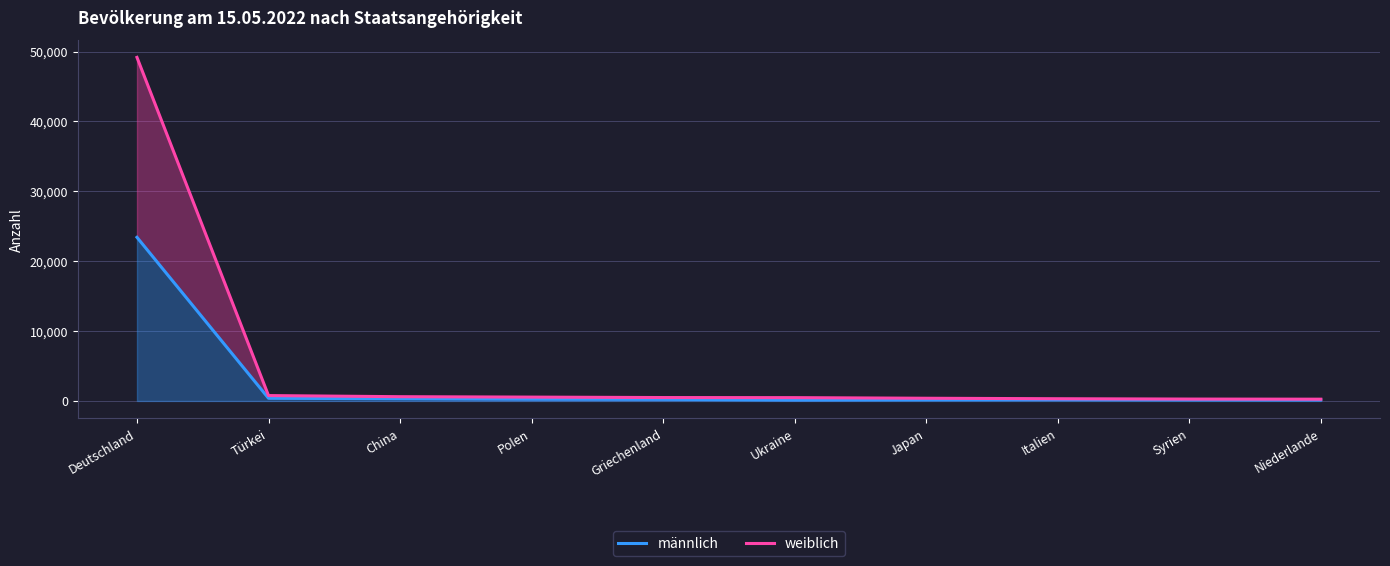

Rank the series at Türkei from highest to lowest value.

weiblich, männlich